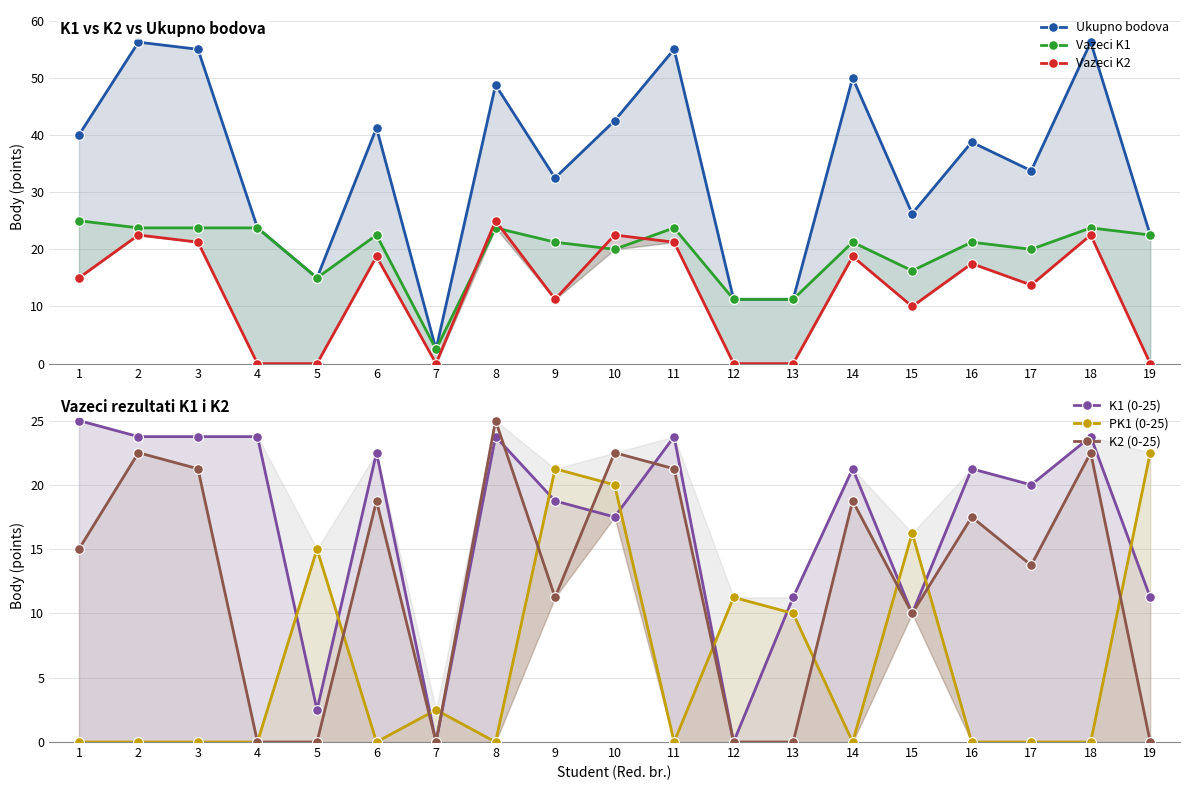

Is it true that K2 (0-25) equals 11.2 at 9?

True